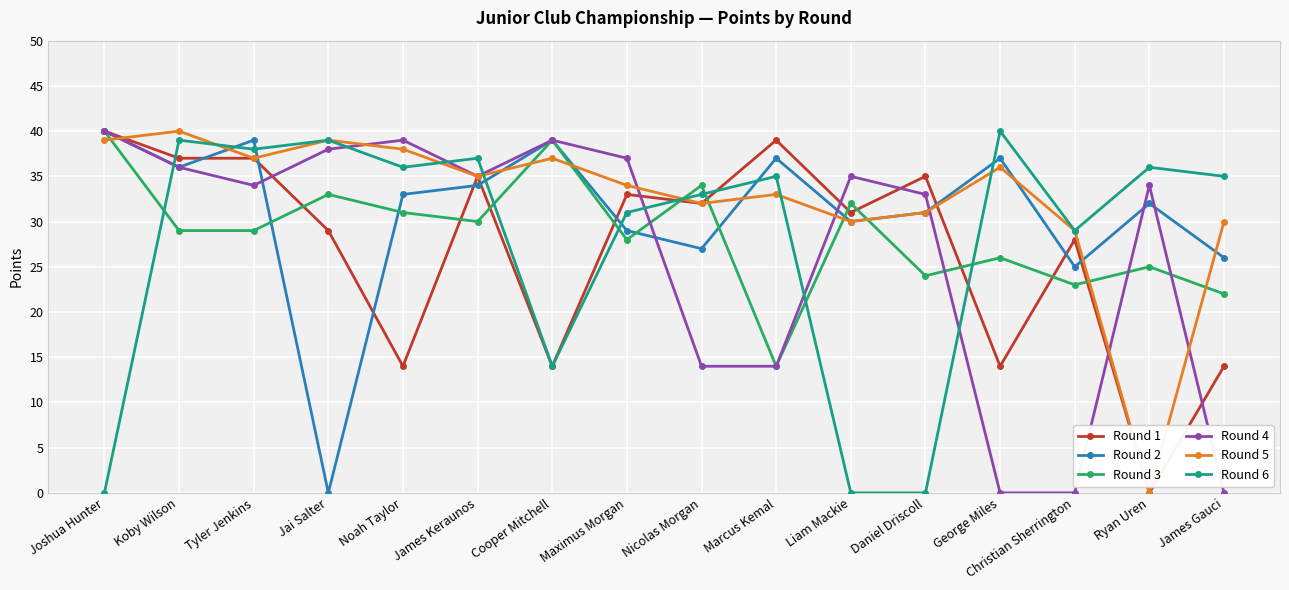

At which label does Round 5 reach its peak?

Koby Wilson